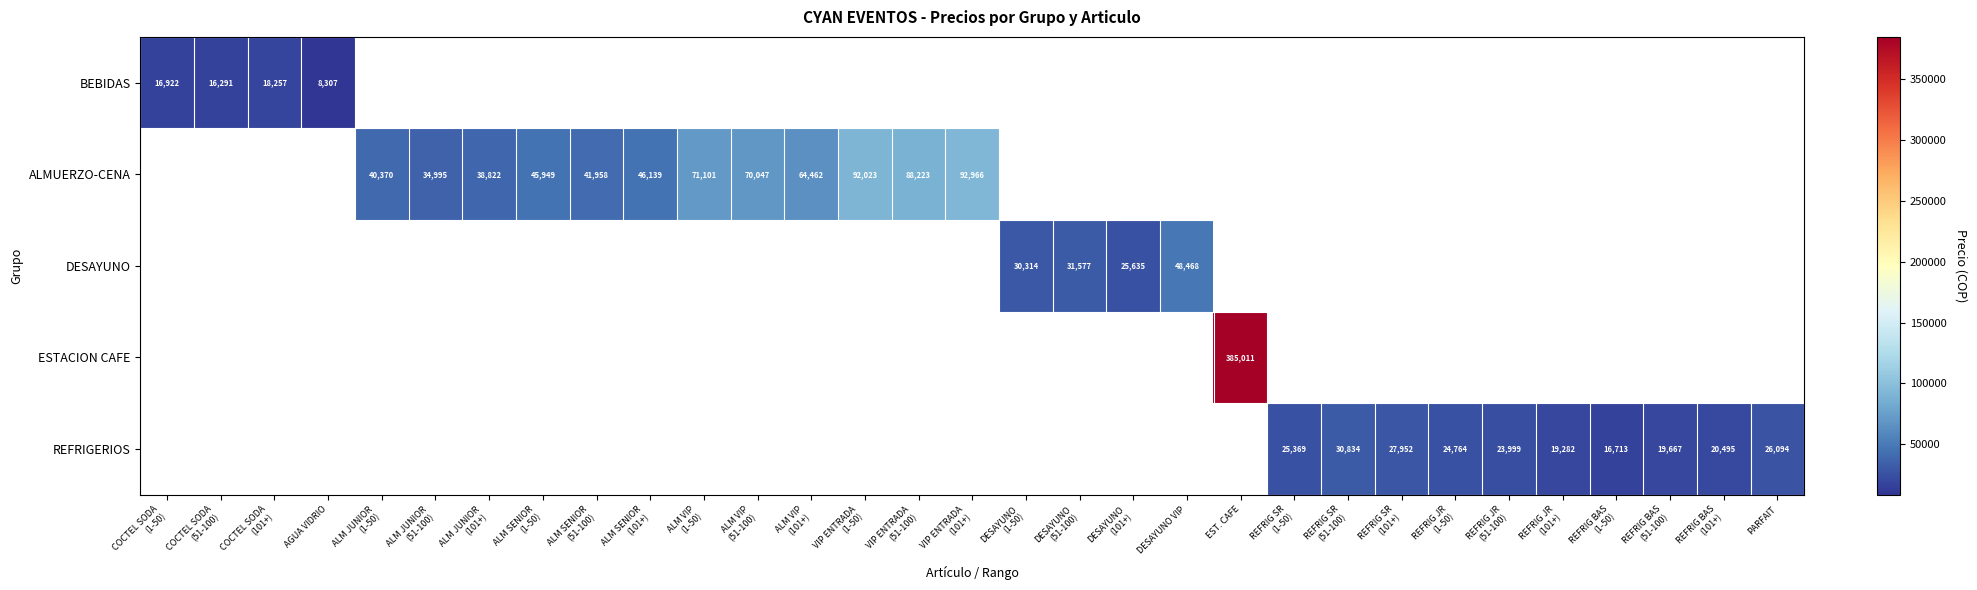

Is the value of DESAYUNO at REFRIG JR (51-100) greater than the value of REFRIGERIOS at REFRIG BAS (1-50)?

No